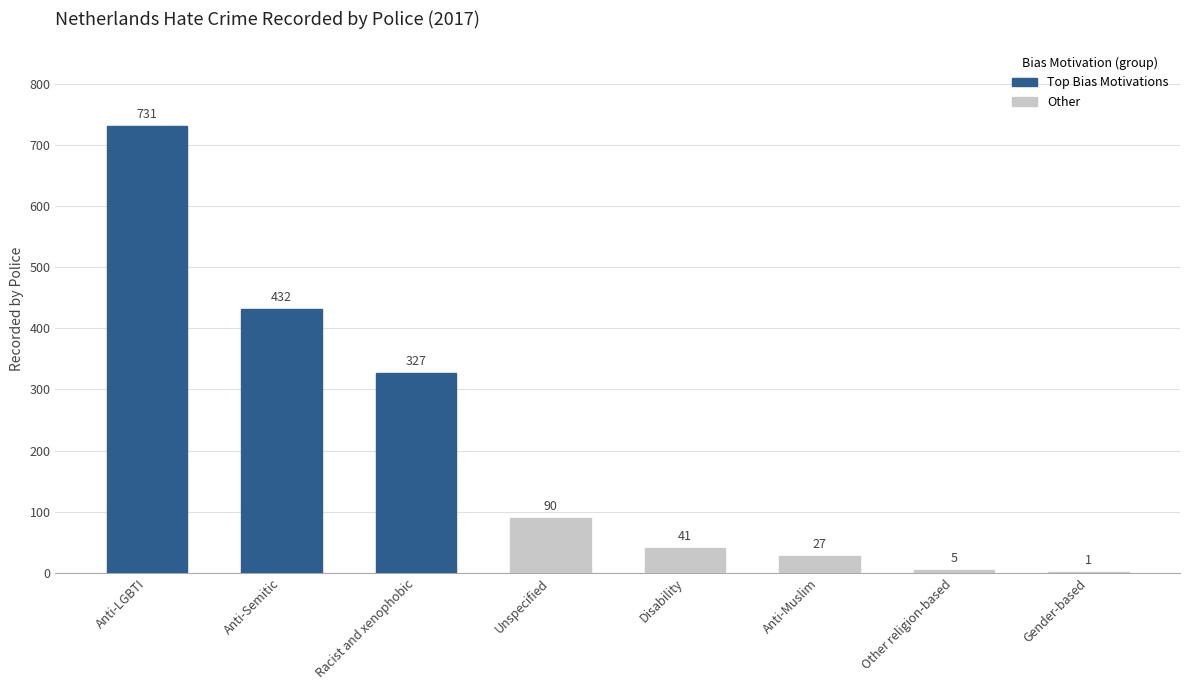

True or false: the data shows 731 at Anti-LGBTI.

True